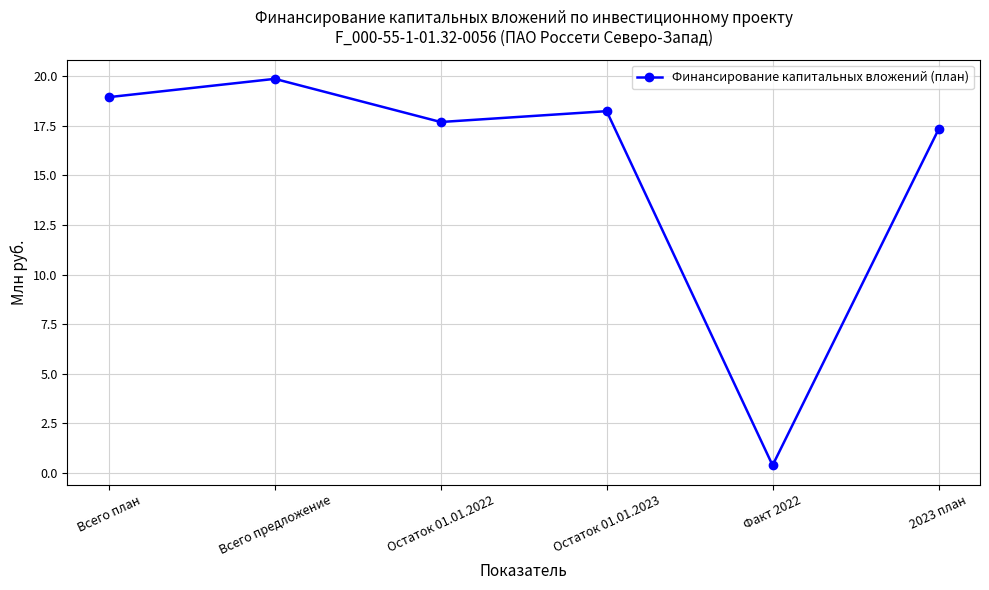

How many lines are shown in the chart?

1